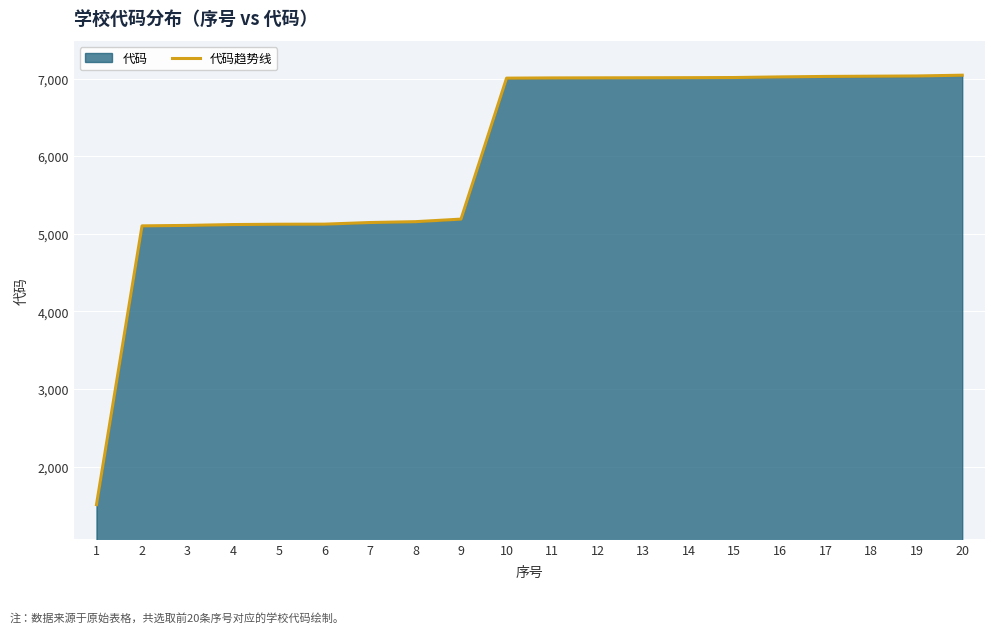

Approximately how many times larger is the value at 1 compared to 7?

0.3